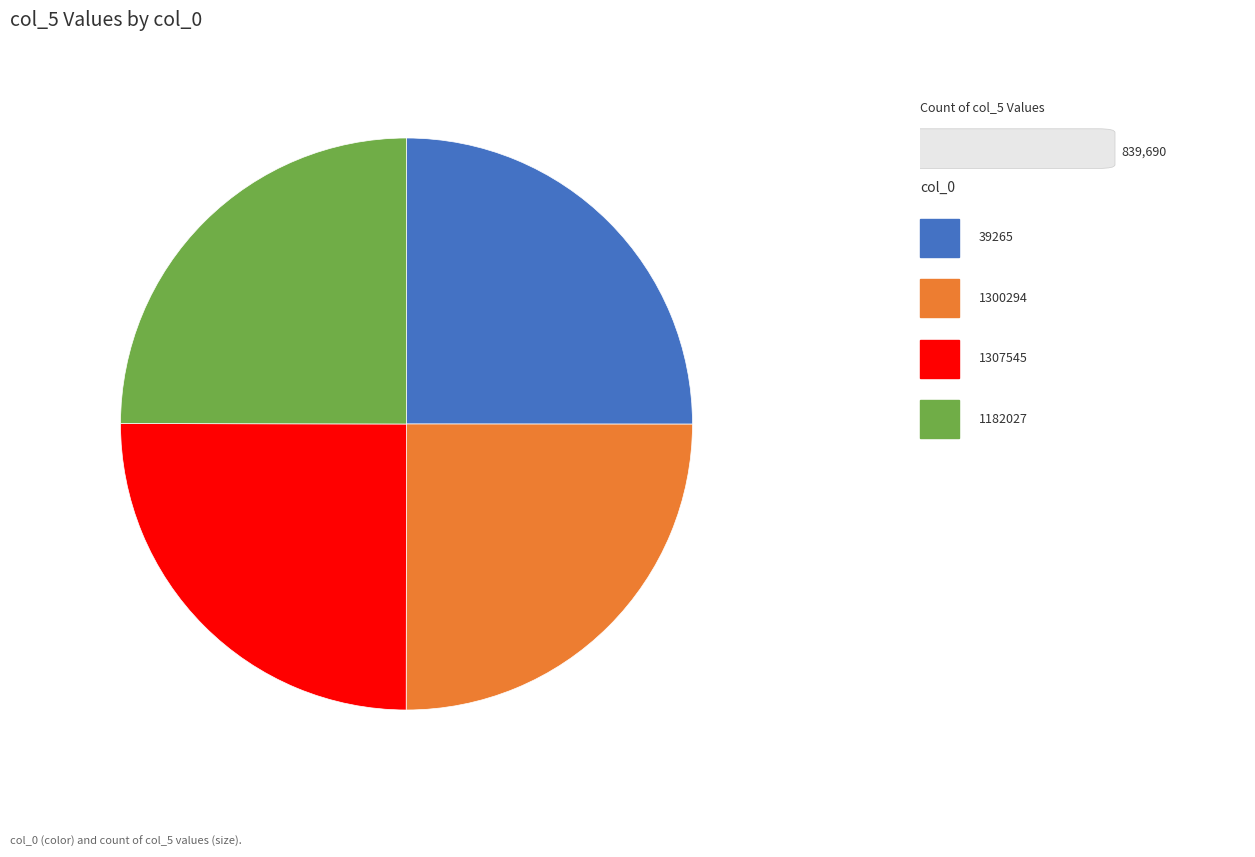

Does any single category account for the majority?

No